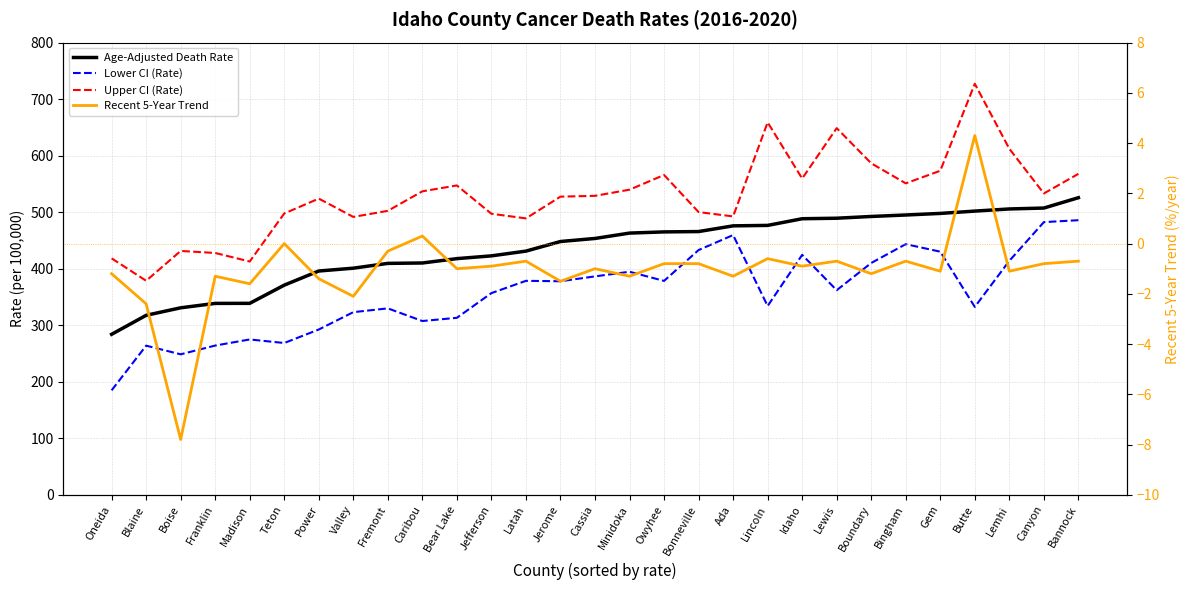

Which label corresponds to the smallest value in the chart?

Boise